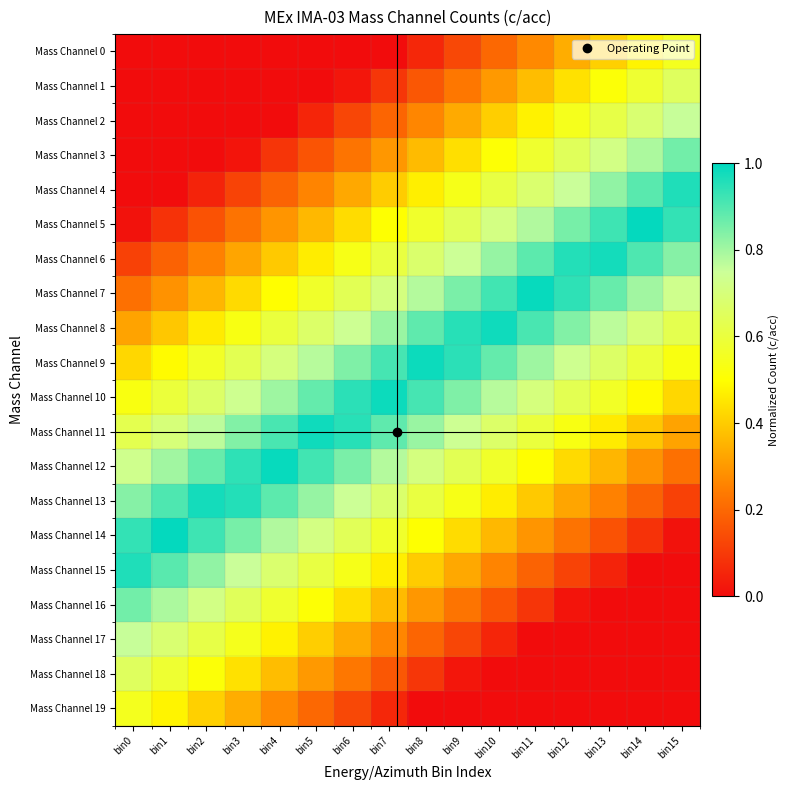

At which category is the sum across all series the highest?

bin7